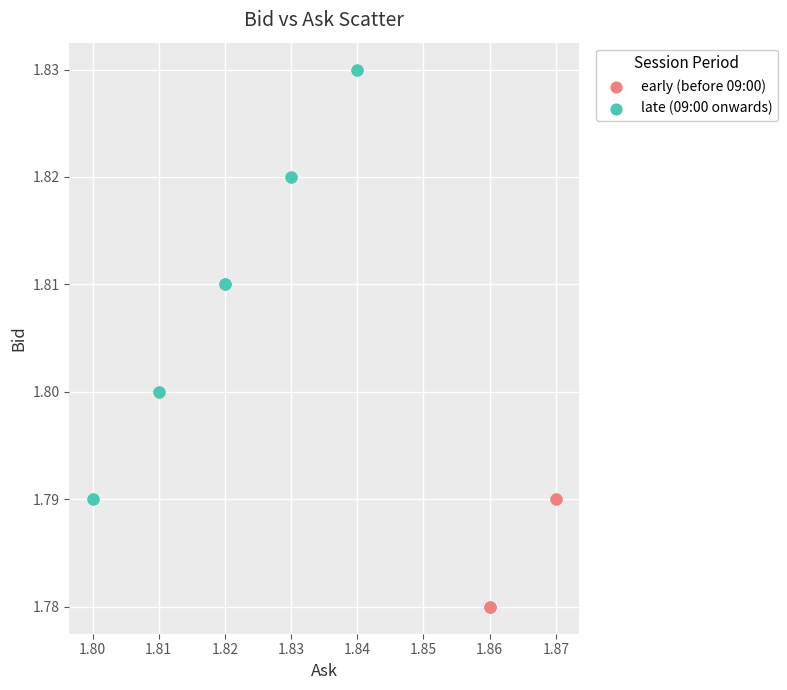

Which series has the widest spread of Y values?

late (09:00 onwards)